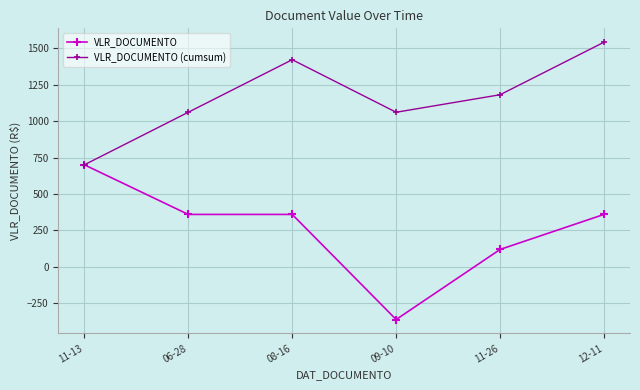

List the series in order of their peak value, lowest first.

VLR_DOCUMENTO, VLR_DOCUMENTO (cumsum)